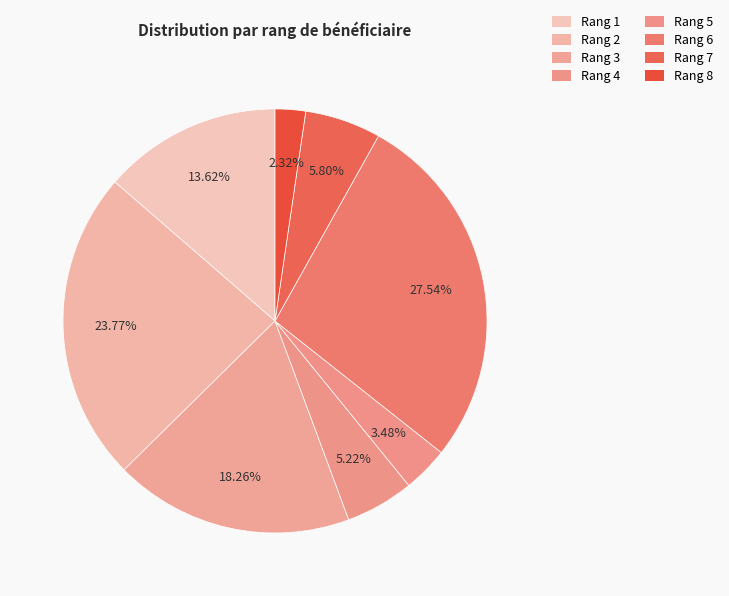

How many slices are in this pie chart?

8